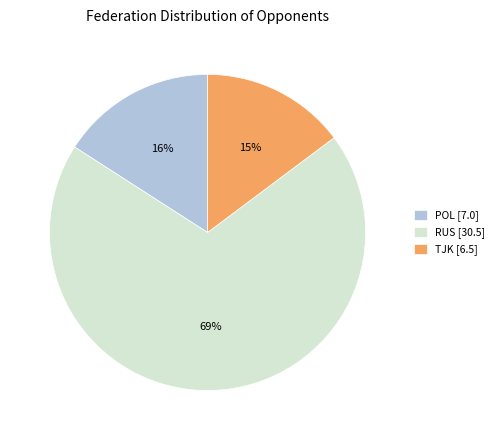

How many segments does this pie chart have?

3